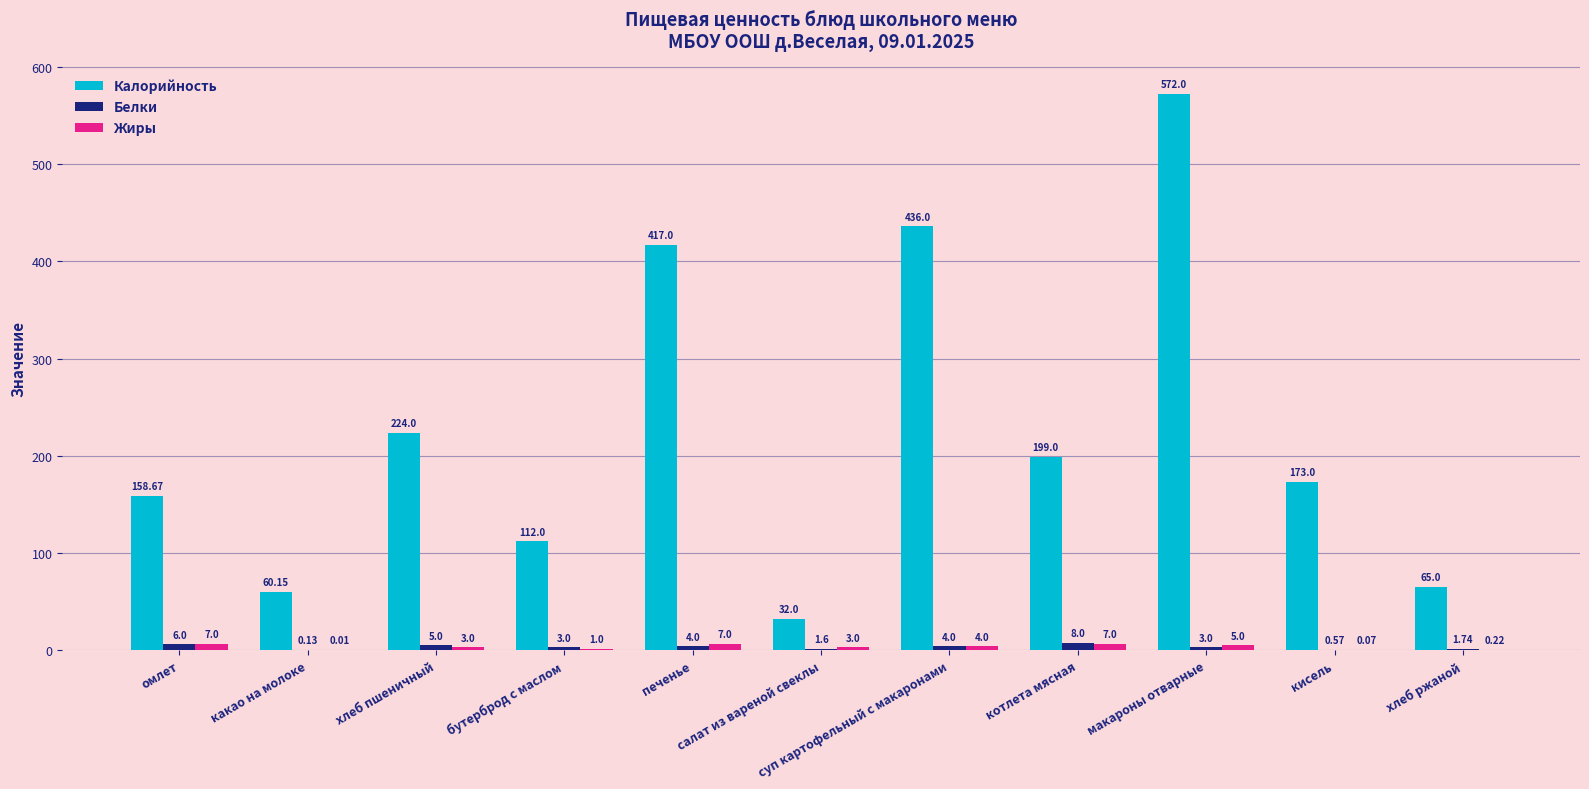

What is the sum of all Жиры values?

37.3